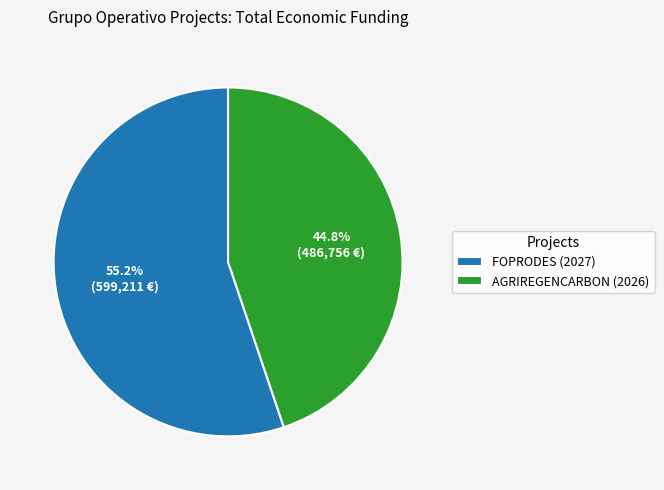

Between AGRIREGENCARBON (2026) and FOPRODES (2027), which is larger?

FOPRODES (2027)